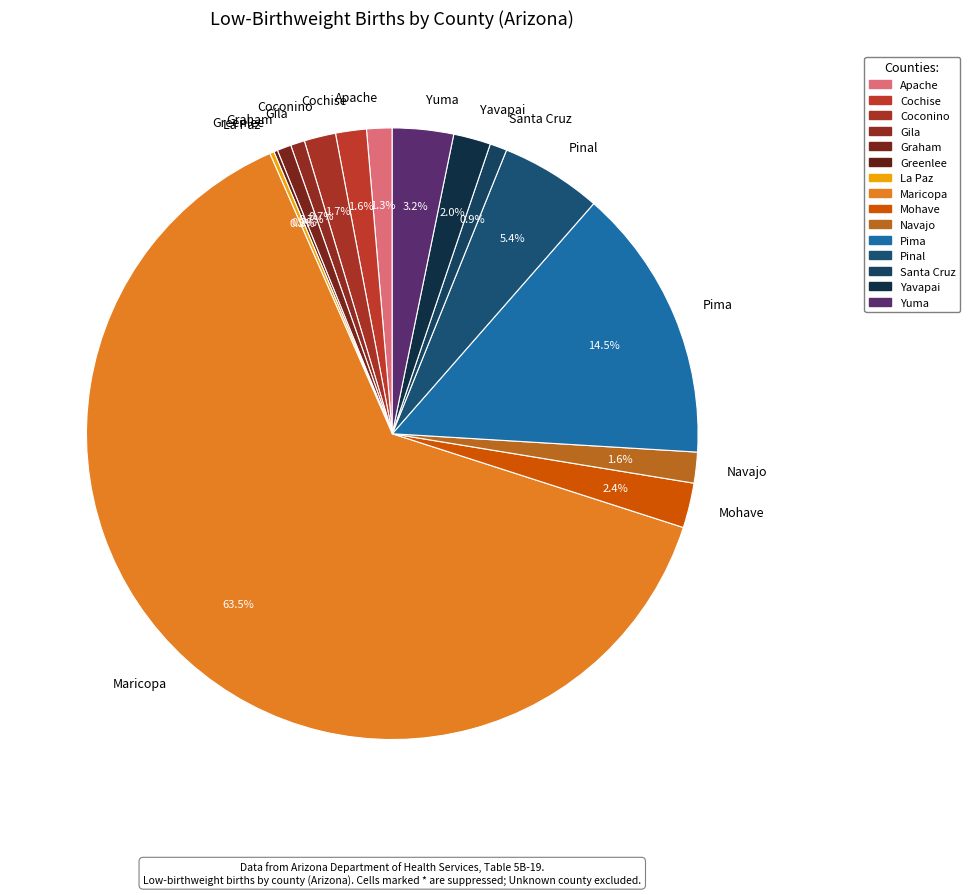

Is the sum of Yuma and Navajo greater than half?

No